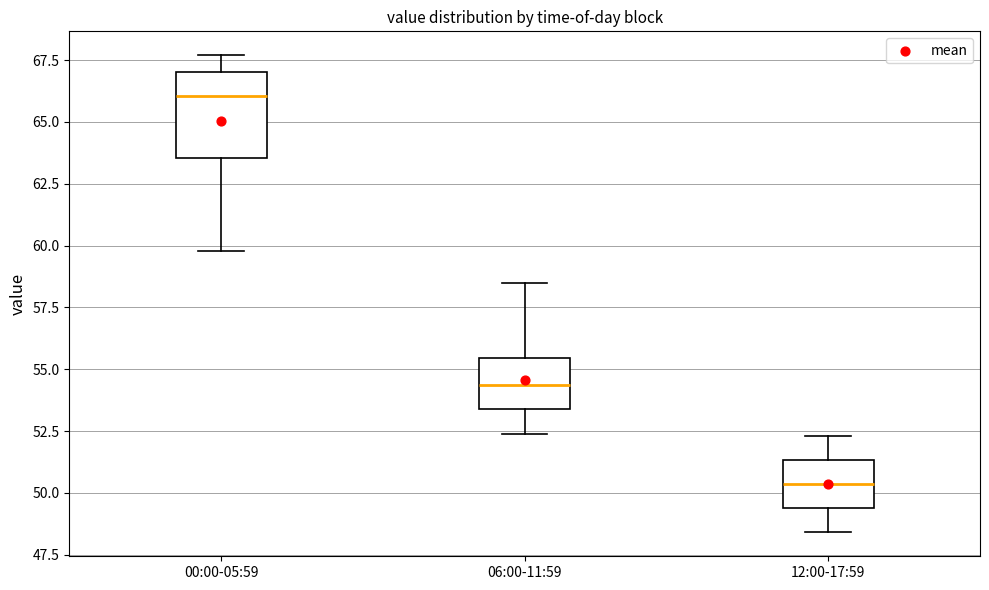

Where does the median line of the box for 00:00-05:59 sit on the y-axis? The values are not printed on the chart, so give them approximately, as read against the axis.

66.0